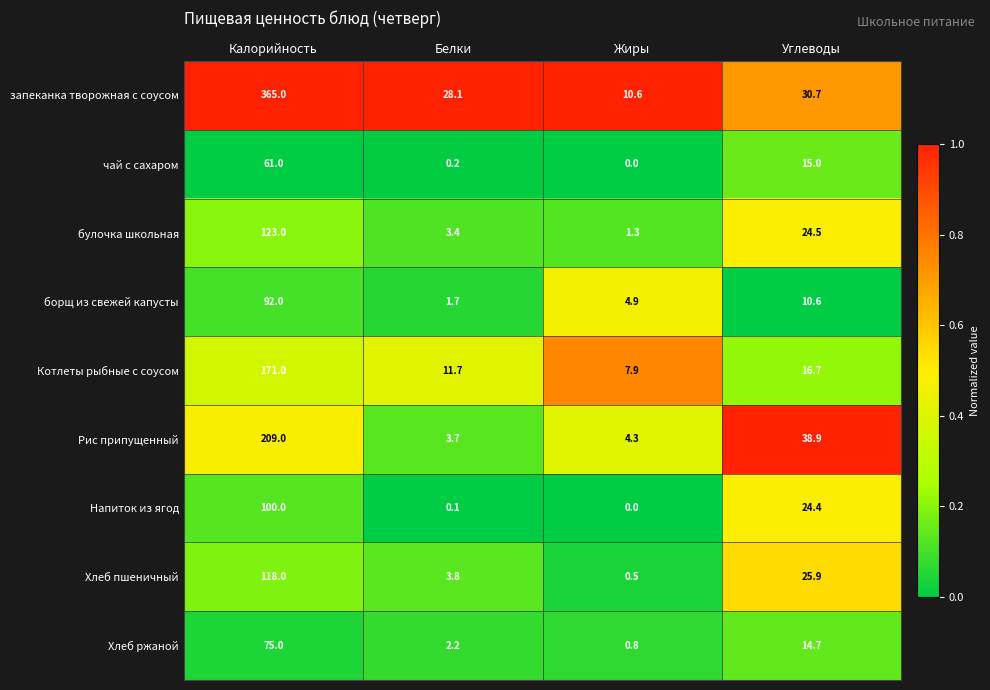

How many data points does each series have?

4